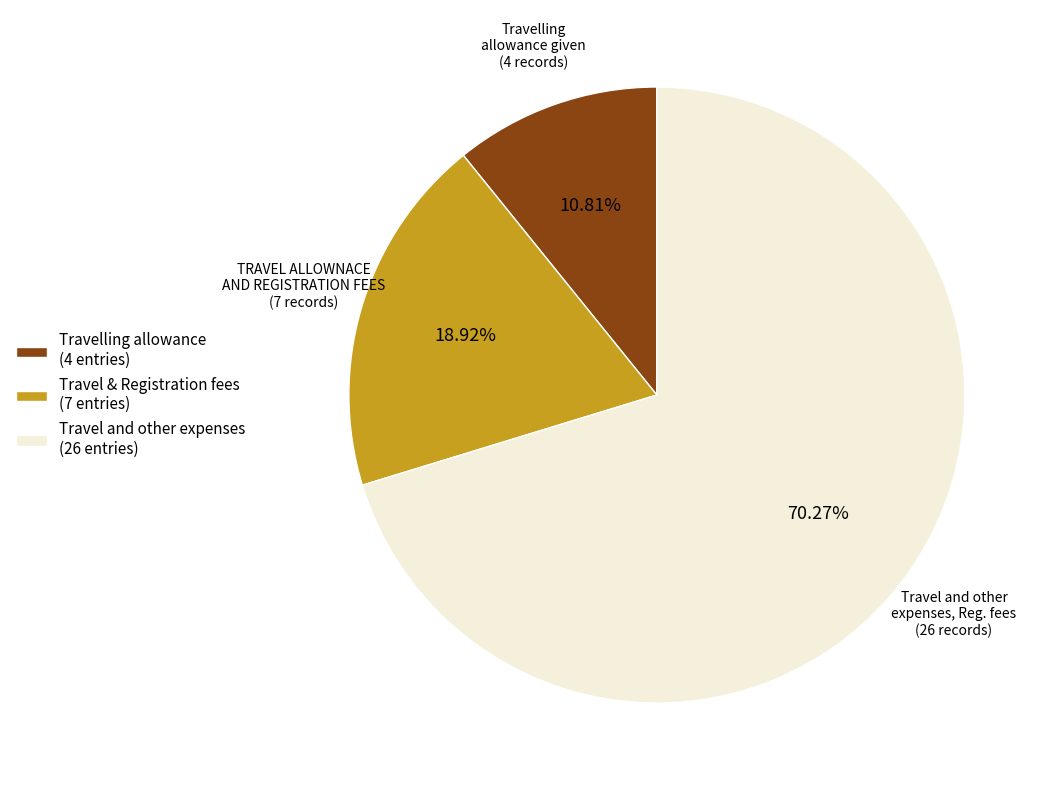

What is the largest slice in the pie chart?

Travel and other expenses (26 entries)